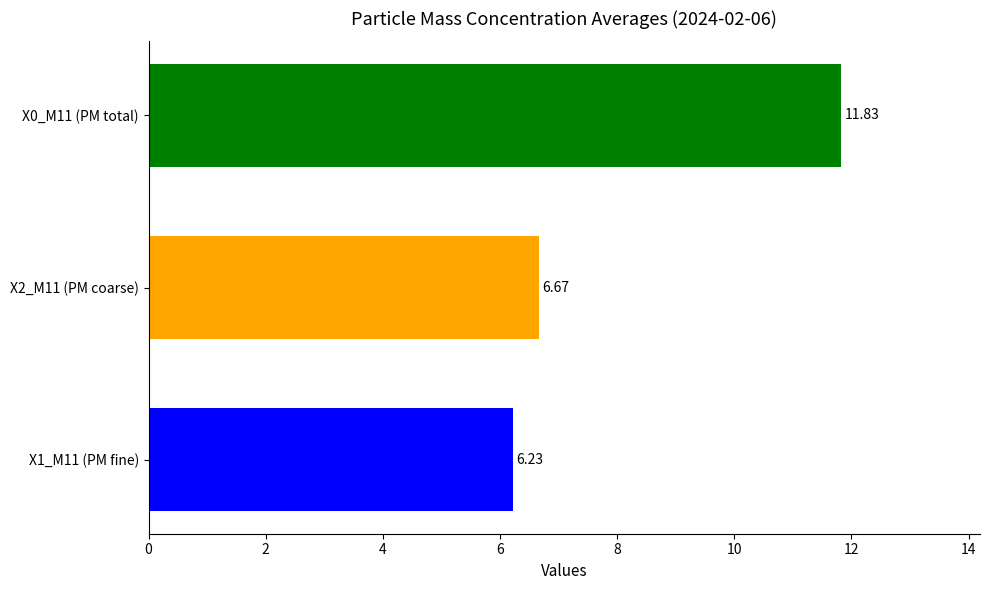

List the labels in order of value, smallest first.

X1_M11 (PM fine), X2_M11 (PM coarse), X0_M11 (PM total)